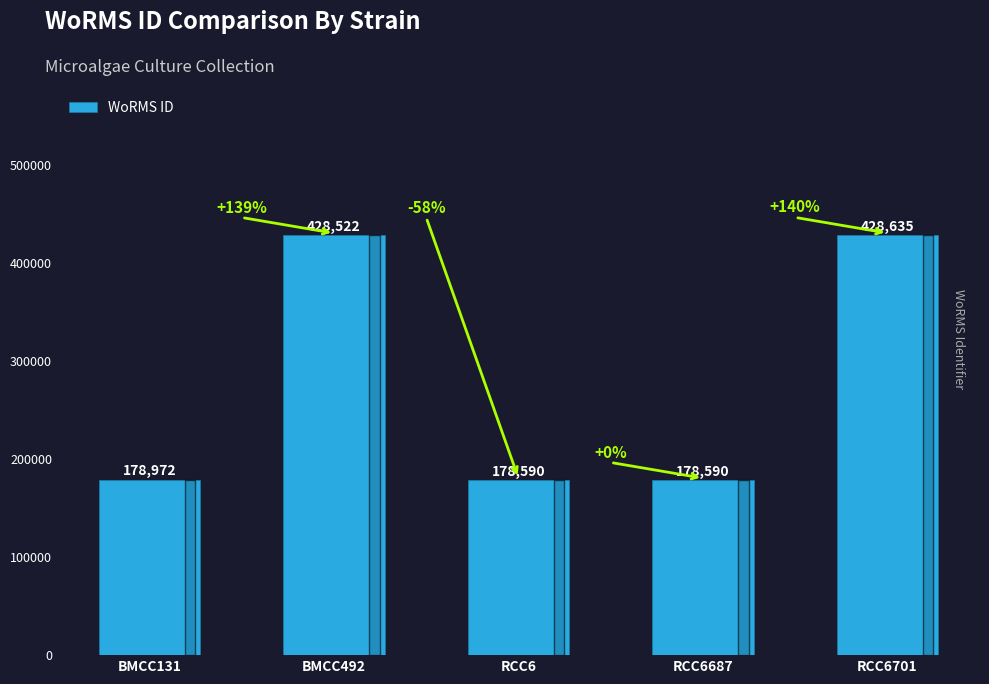

How many distinct data groups are displayed?

1